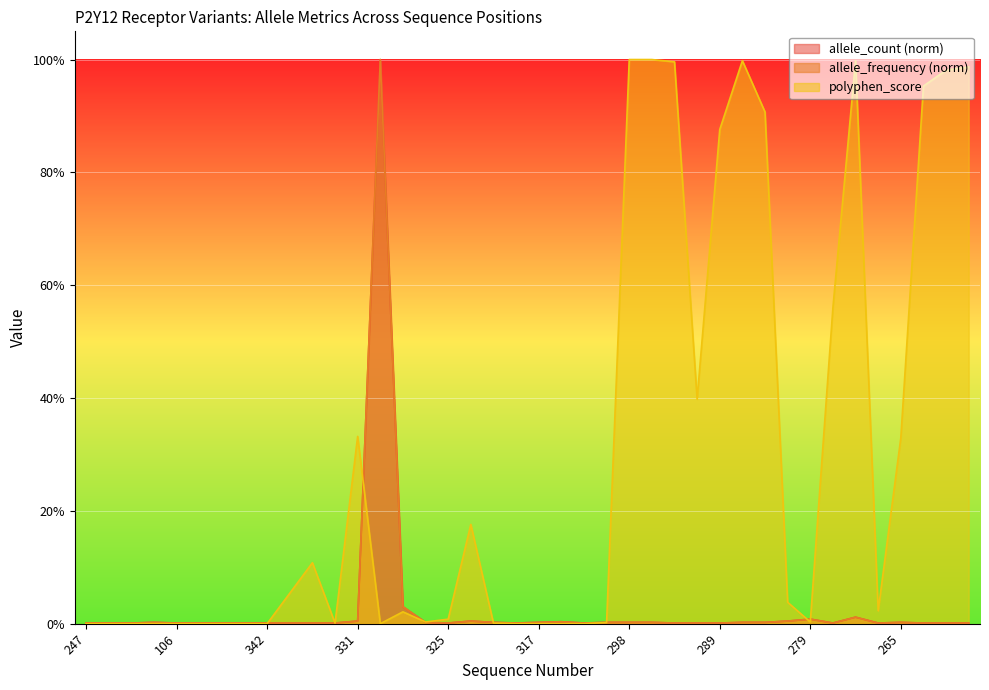

The value of polyphen_score at 279 is 0.0. True or false?

True